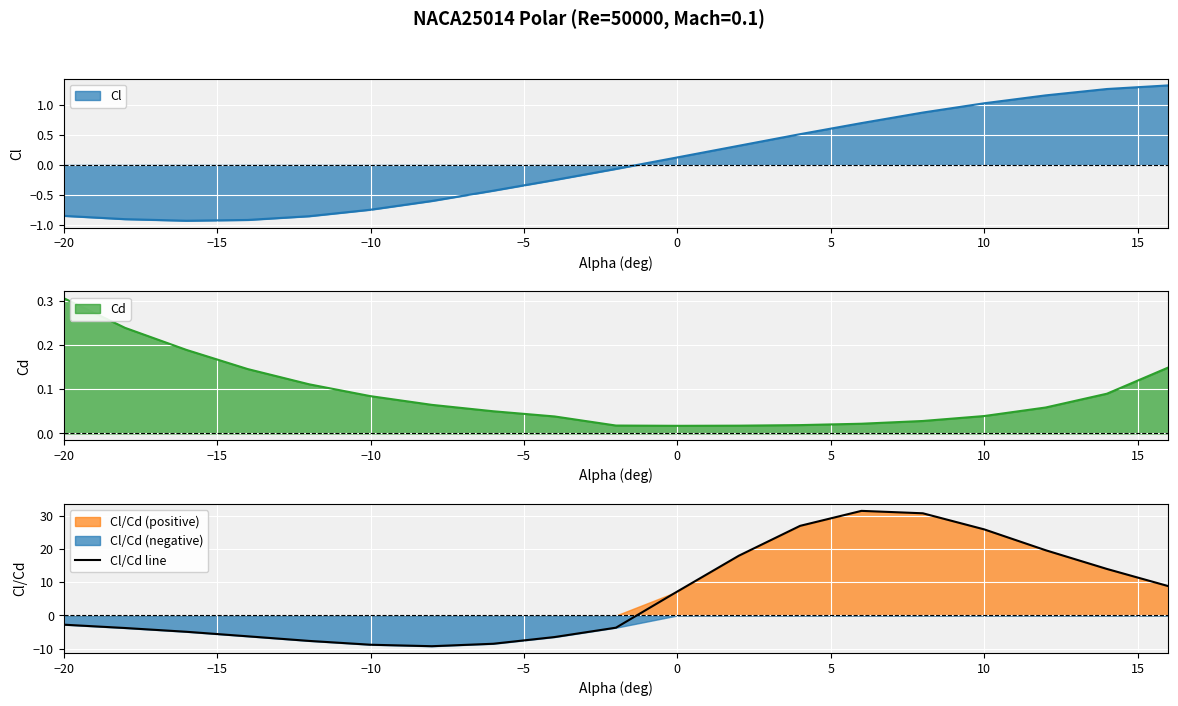

Which category has the highest value in the Cd series?

−20